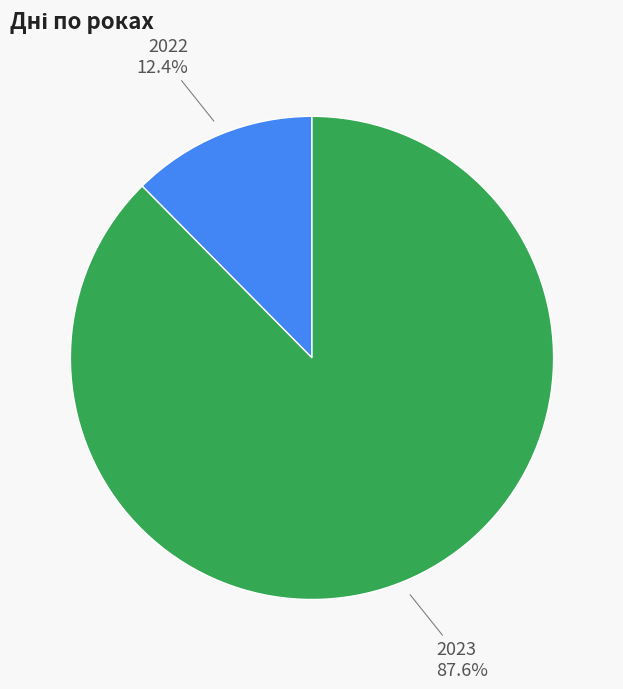

Which category has the smallest portion of the pie?

2022